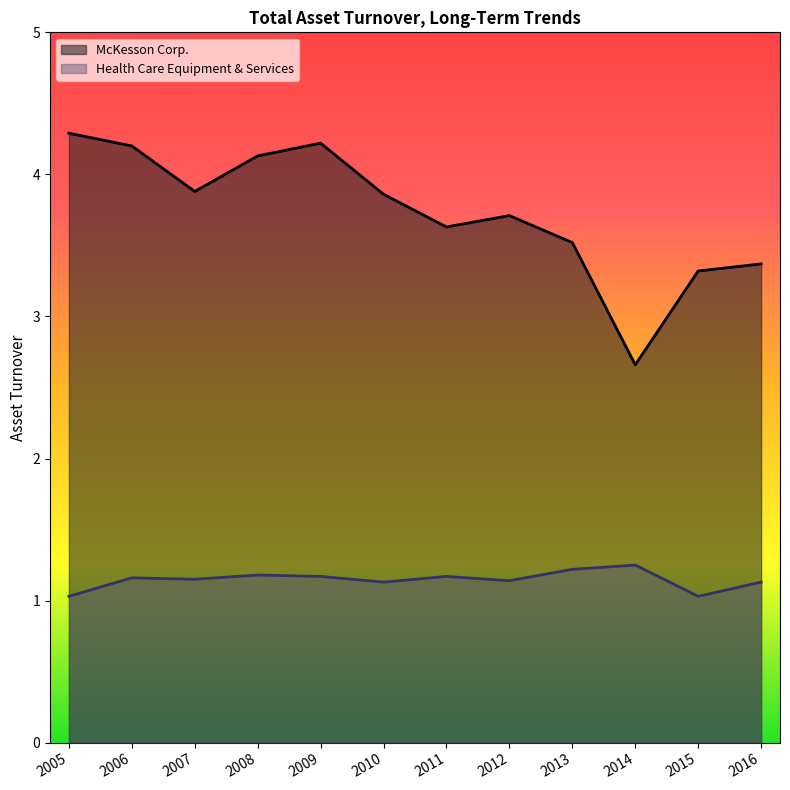

List the series in order of their peak value, highest first.

McKesson Corp., Health Care Equipment & Services